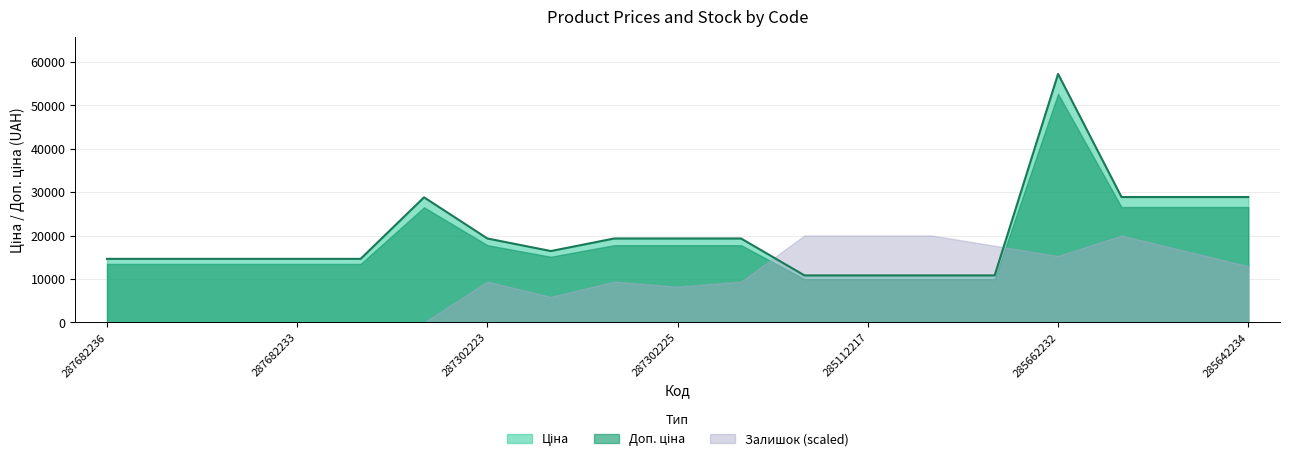

How many data points in Залишок are above 8?

8